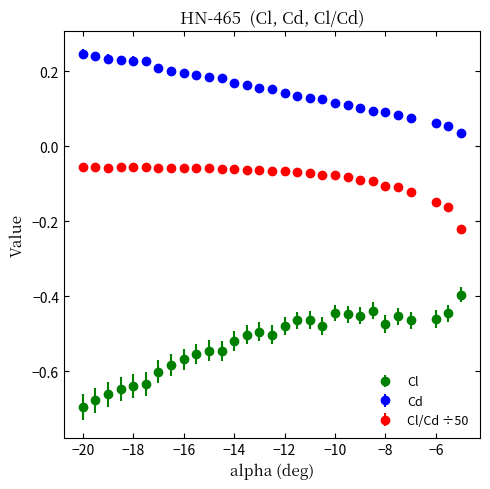

Which series has the widest spread of values?

Cl